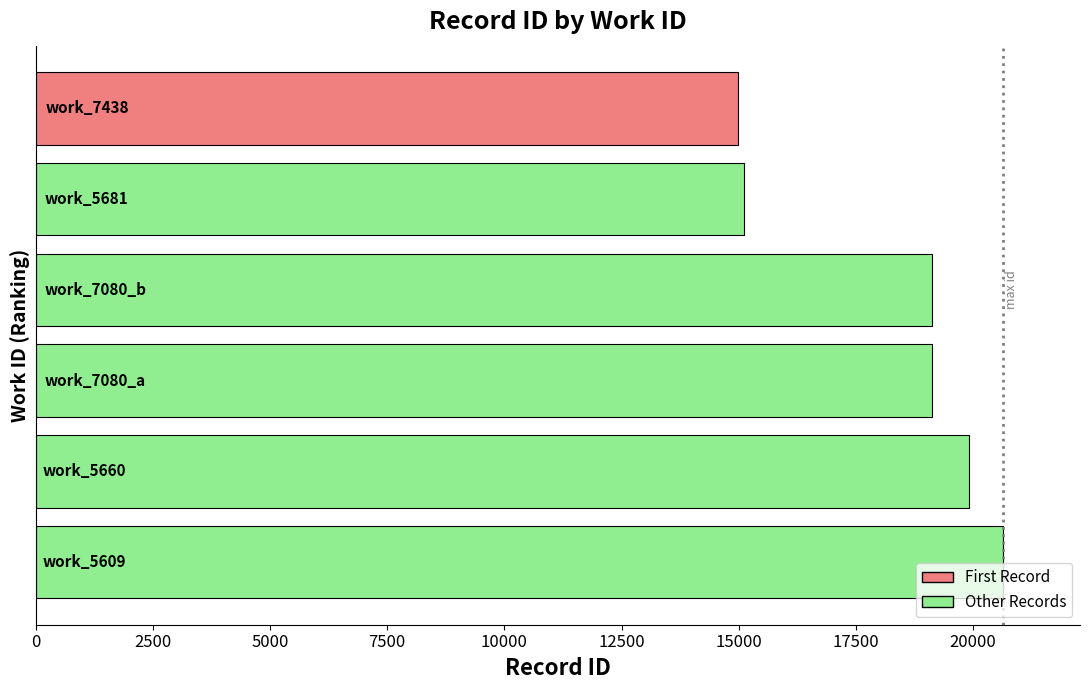

Are the bars horizontal?

Yes